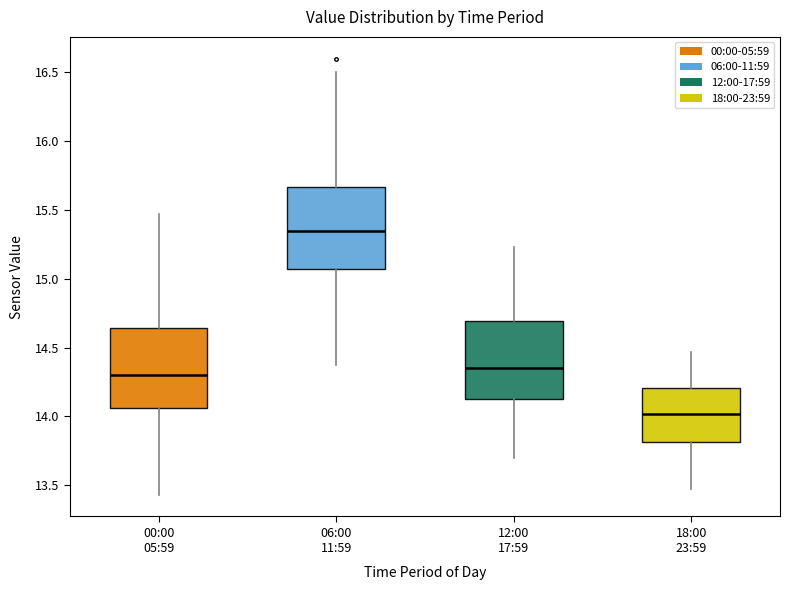

Which box's median line is the highest?

06:00 11:59